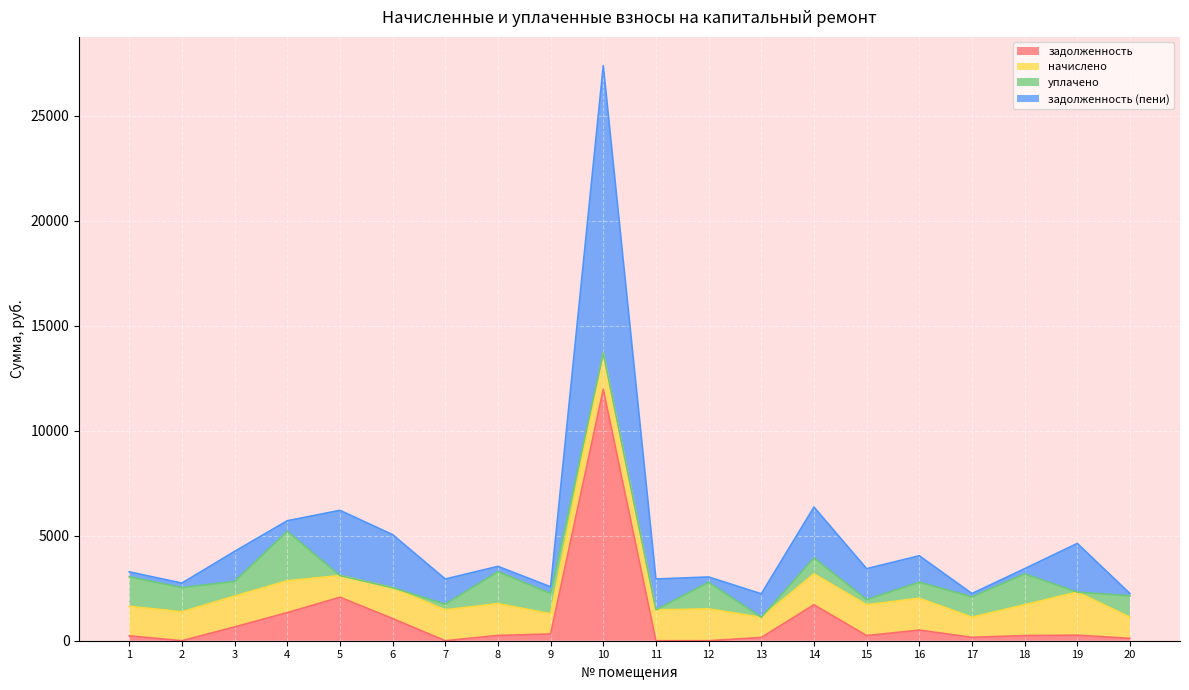

How many data points does each series have?

20